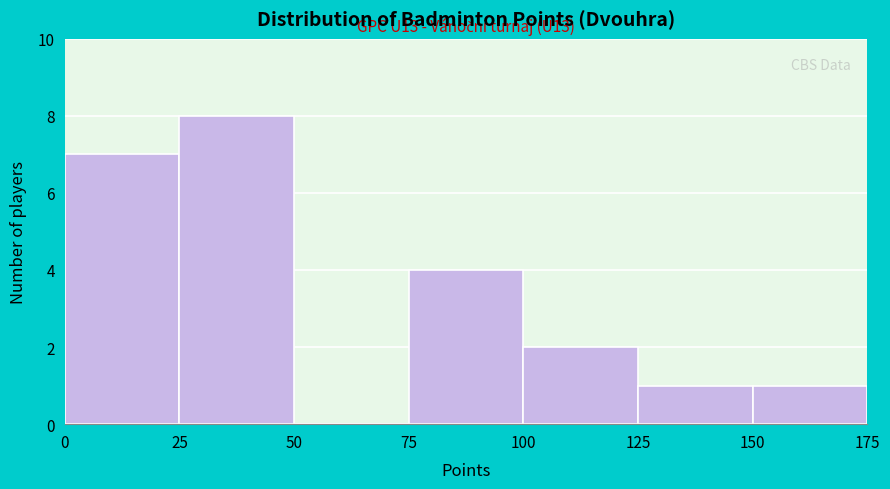

Which range on the x-axis has the tallest bar?

25 to 50